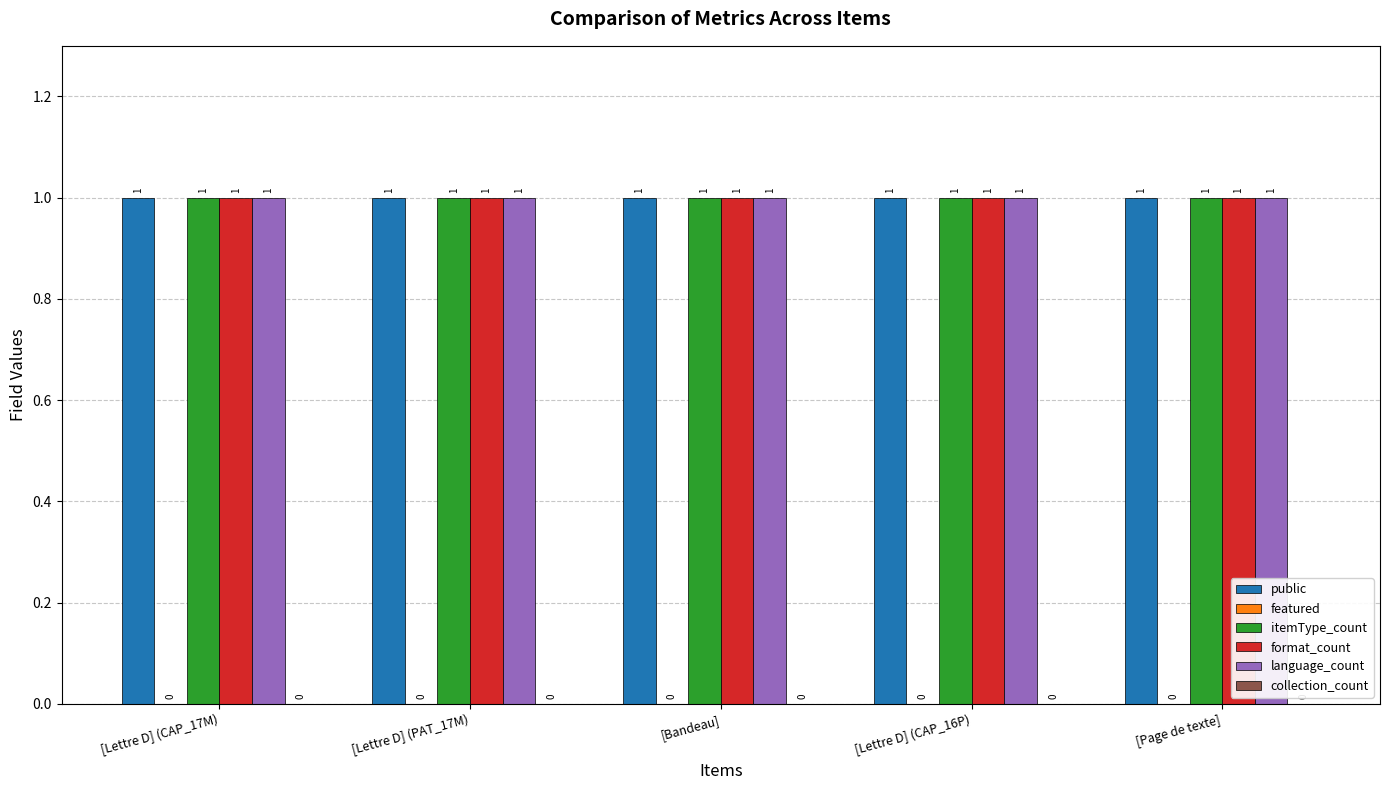

The language_count series shows 0 at [Lettre D] (PAT_17M). True or false?

False